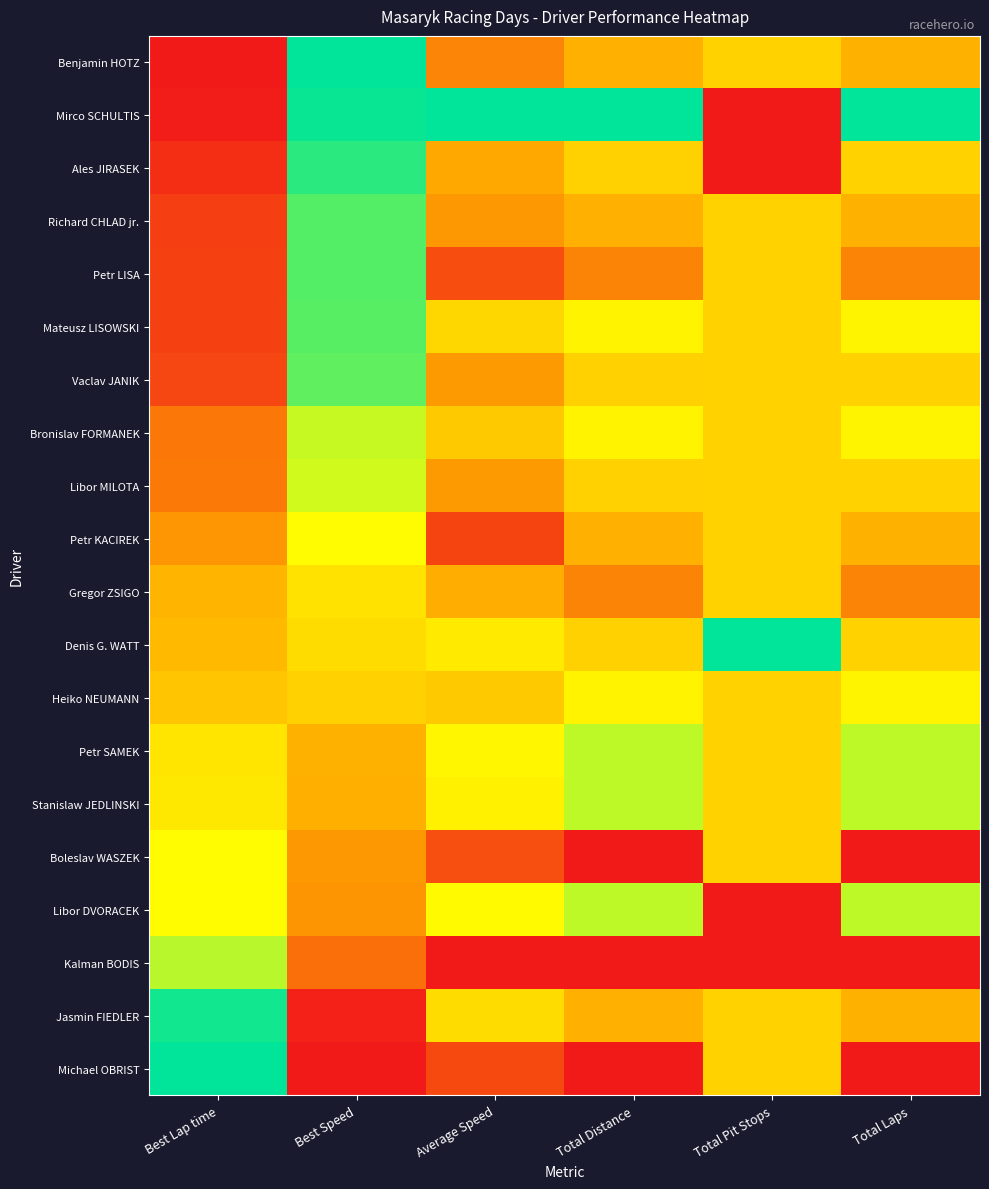

Rank the series by their maximum value, from lowest to highest.

Gregor ZSIGO, Heiko NEUMANN, Boleslav WASZEK, Petr KACIREK, Libor MILOTA, Bronislav FORMANEK, Petr SAMEK, Stanislaw JEDLINSKI, Libor DVORACEK, Kalman BODIS, Vaclav JANIK, Mateusz LISOWSKI, Petr LISA, Richard CHLAD jr., Ales JIRASEK, Jasmin FIEDLER, Benjamin HOTZ, Mirco SCHULTIS, Denis G. WATT, Michael OBRIST